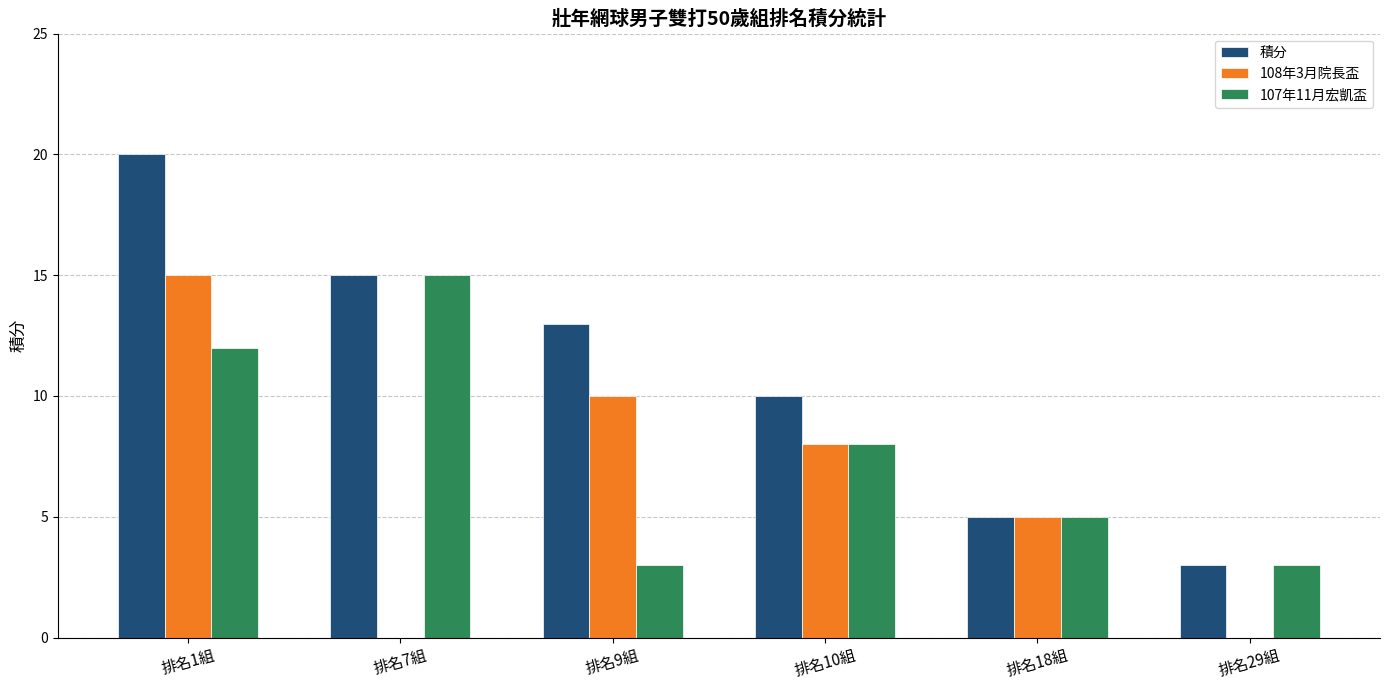

How many series are shown in this chart?

3